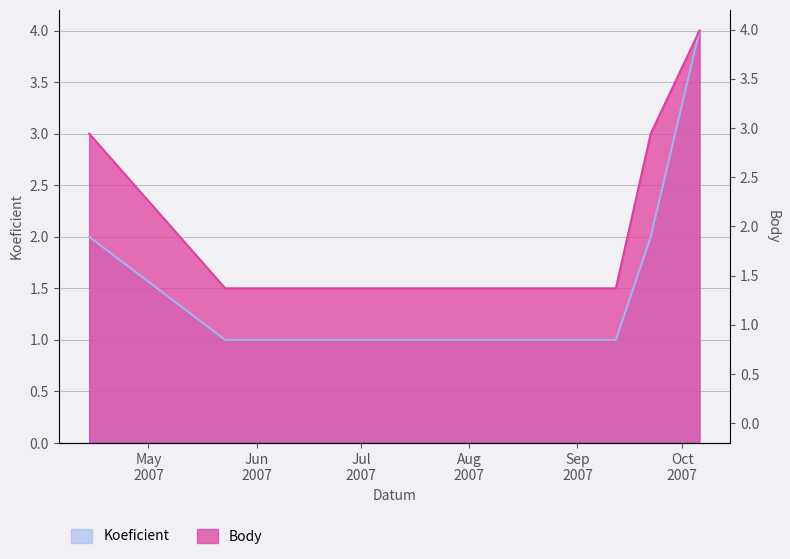

True or false: Body and Koeficient cross at least once.

False